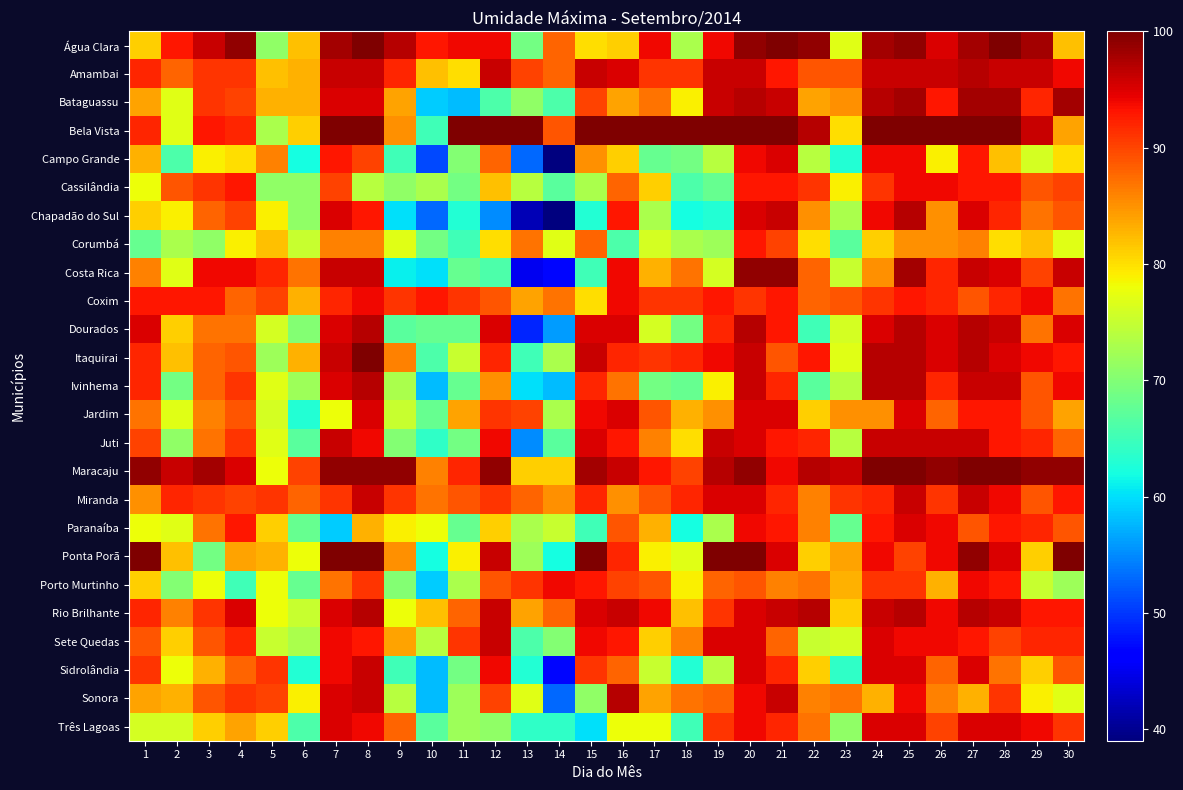

What is the total value across all series at 27?

2365